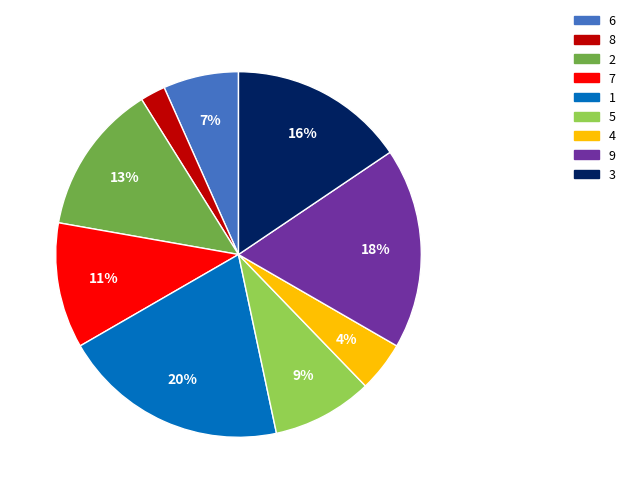

Is there a majority slice in this chart?

No